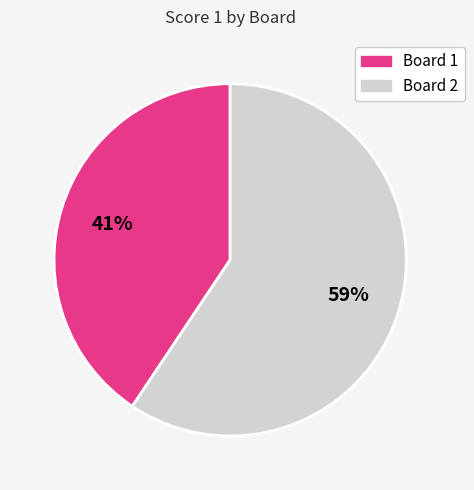

What is the majority slice?

Board 2